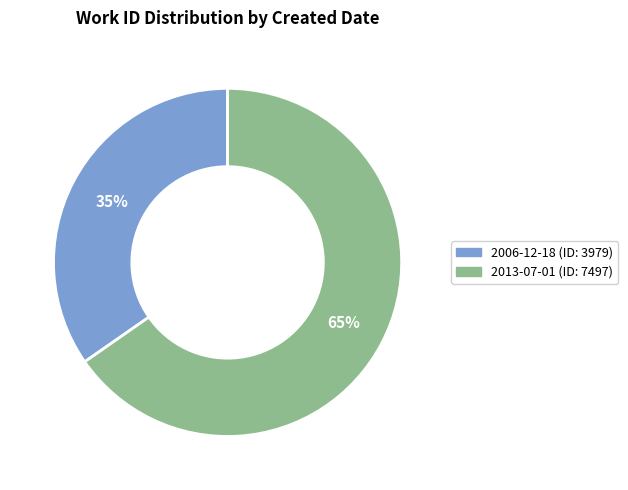

What is the majority slice?

2013-07-01